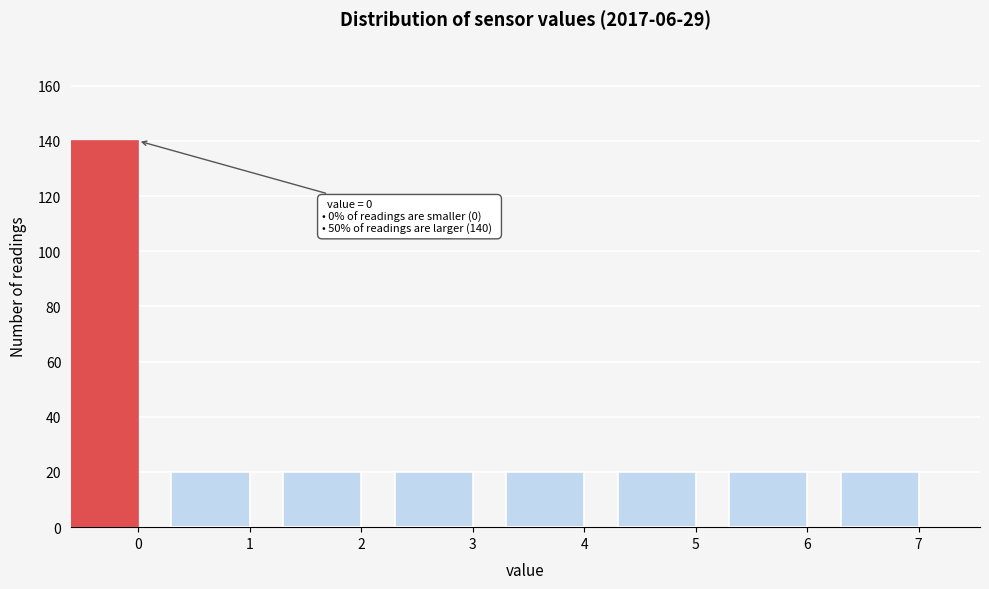

Reading left to right, what are all the values shown in this chart?

0=140	1=20	2=20	3=20	4=20	5=20	6=20	7=20